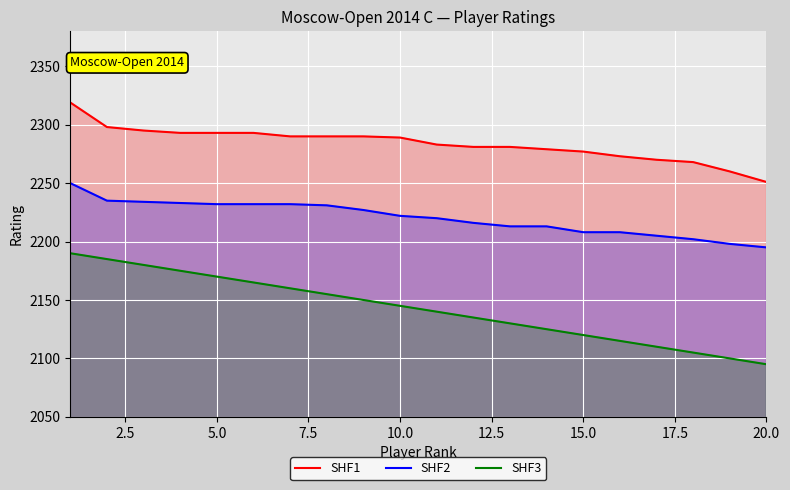

At 20.0, list the series in order from largest to smallest.

SHF1, SHF2, SHF3